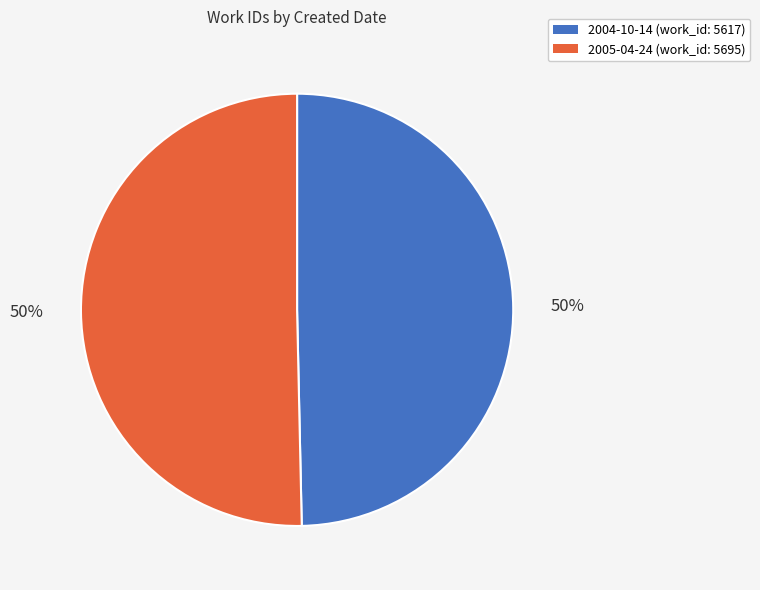

To the nearest percent, what is the combined percentage of 2004-10-14 and 2005-04-24?

100%